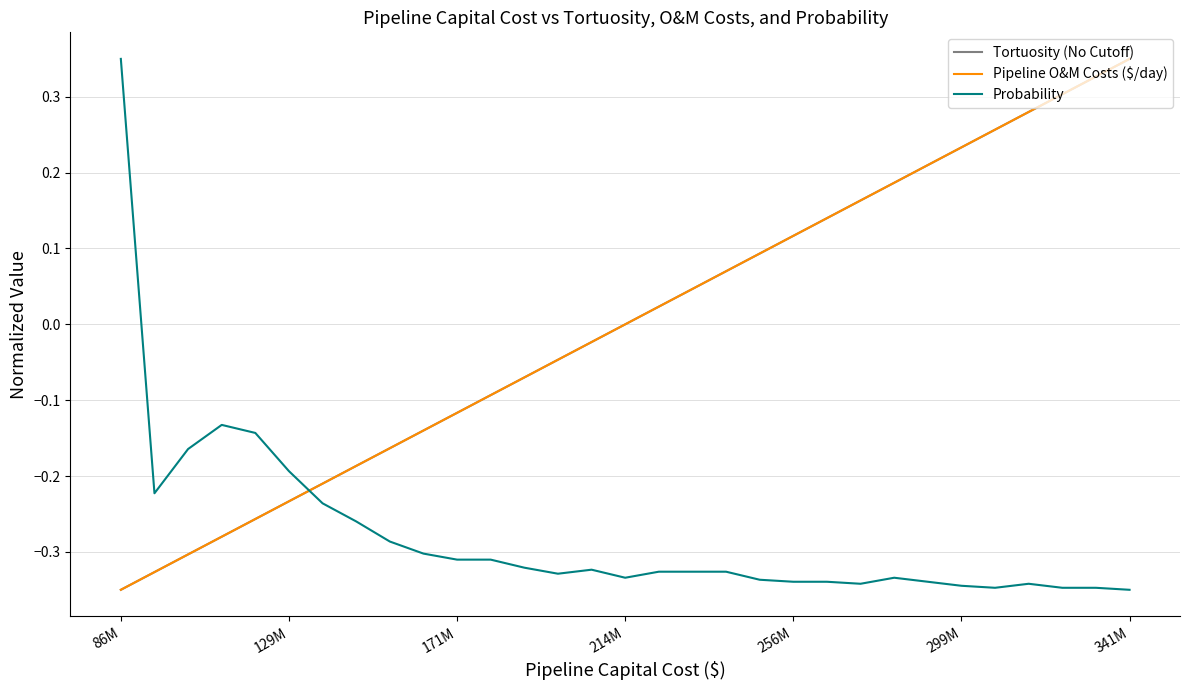

What is the difference between the maximum and second lowest values in the Probability series?

0.7